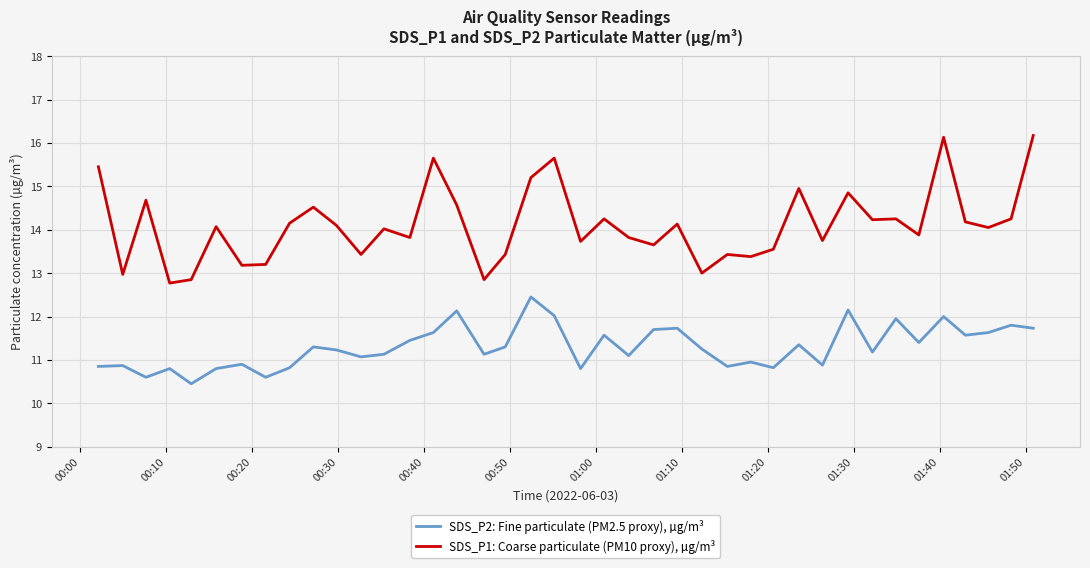

What is the average value of the SDS_P1: Coarse particulate (PM10 proxy), µg/m³ series?

14.1